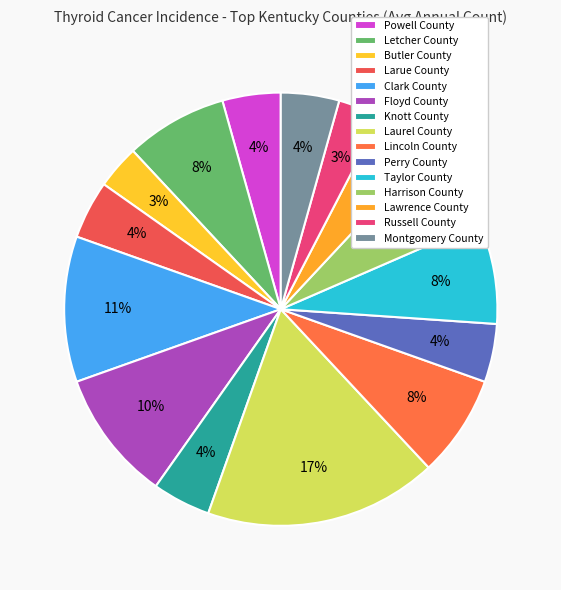

How many slices are in this pie chart?

15